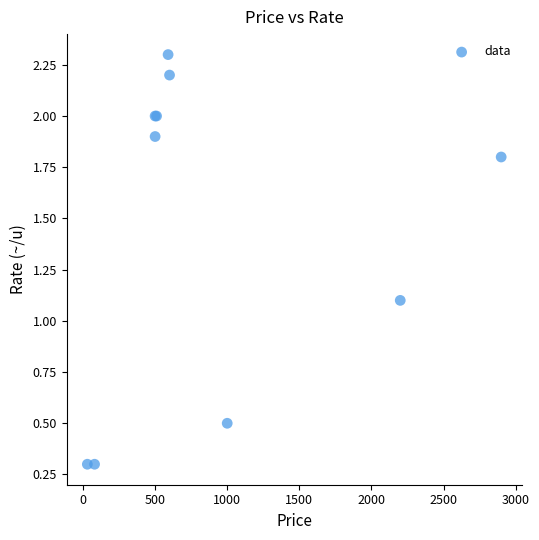

What Y value in the scatter plot is closest to 1?

1.1